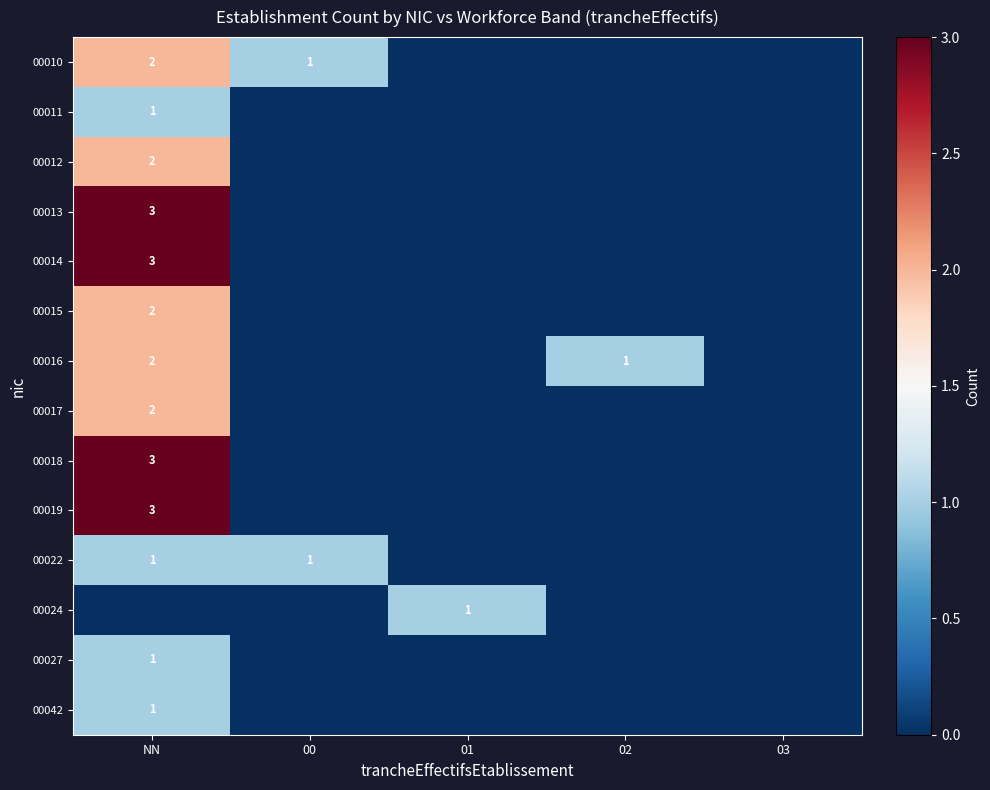

The value of 00022 at NN is 1. True or false?

True